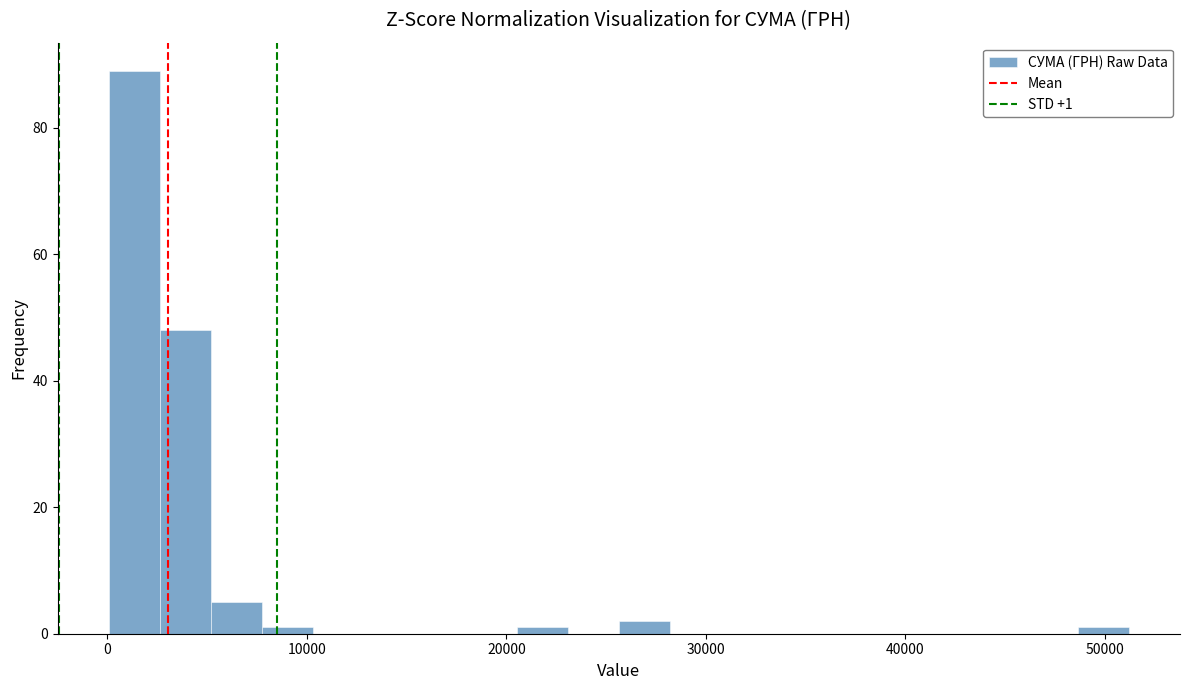

Read against the x-axis, roughly where is the centre of the tallest bar?

1000